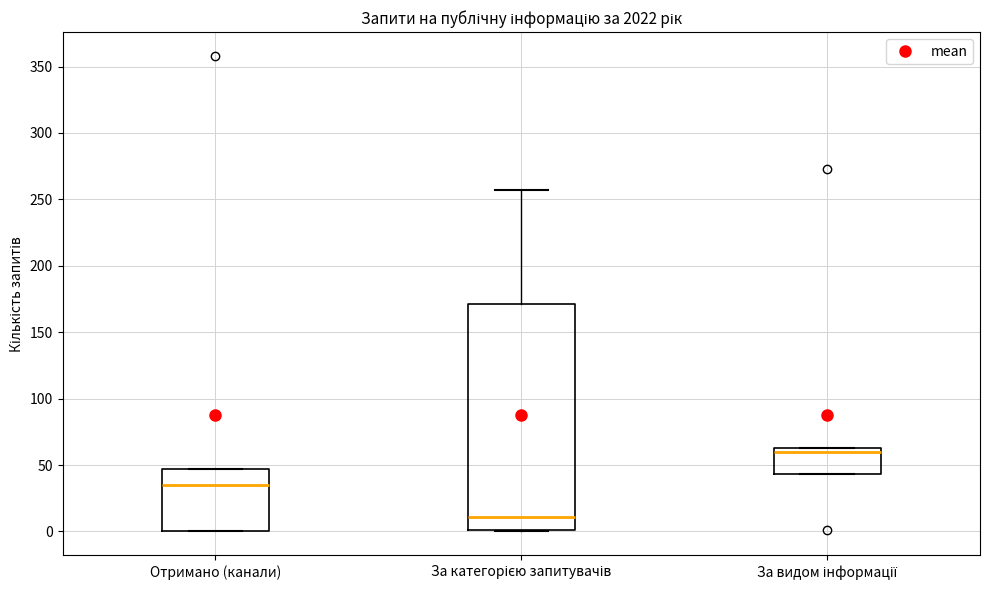

Which box is the tallest, from its lower edge to its upper edge?

За категорією запитувачів